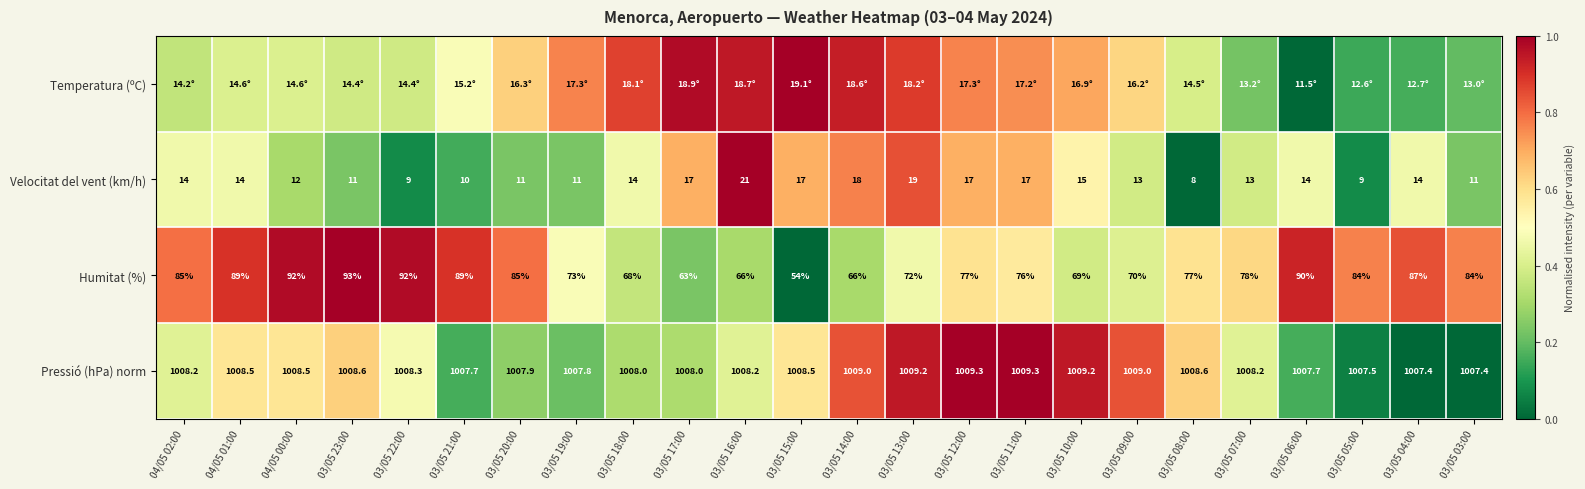

Is it true that Velocitat del vent (km/h) equals 0.5 at 03/05 16:00?

False